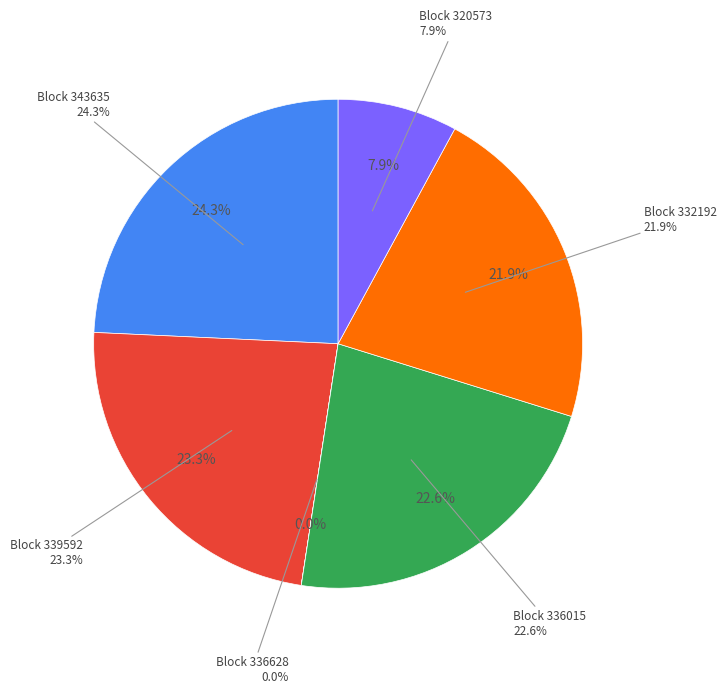

What is the ratio of the value at 343635 to the value at 320573?

3.1